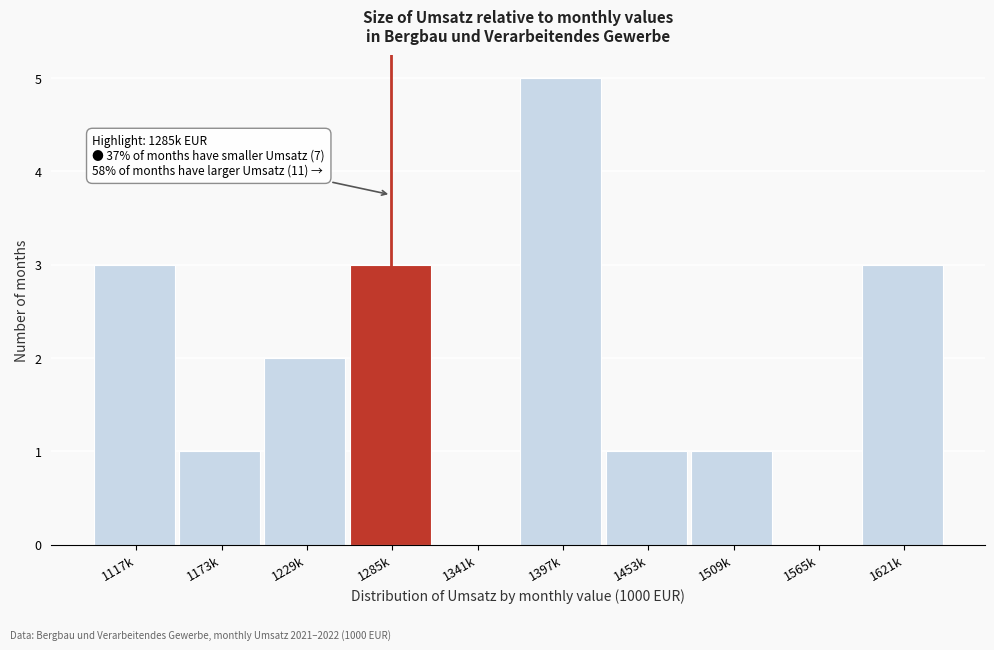

Reading left to right, what are all the values shown in this chart?

1117k=3	1173k=1	1229k=2	1285k=3	1341k=0	1397k=5	1453k=1	1509k=1	1565k=0	1621k=3